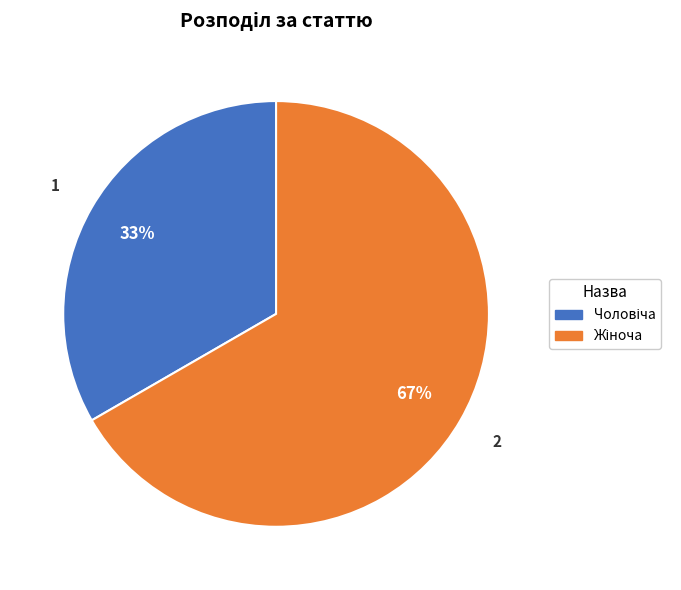

Is there a majority slice in this chart?

Yes